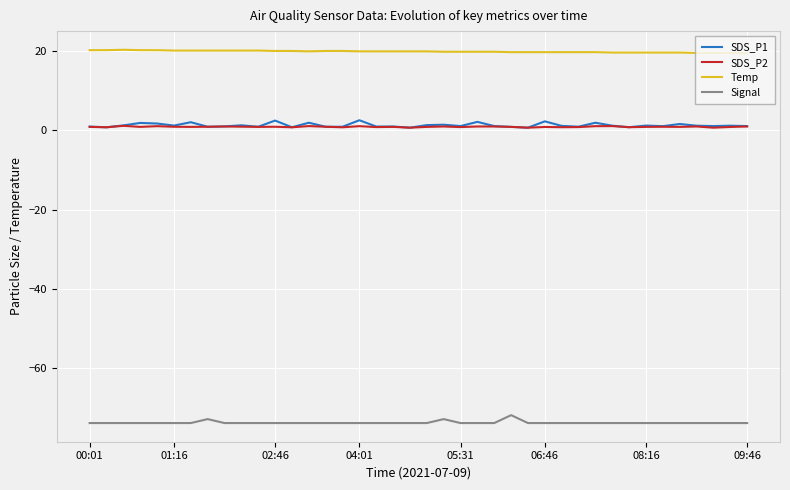

Which series has the largest total across all categories?

Temp